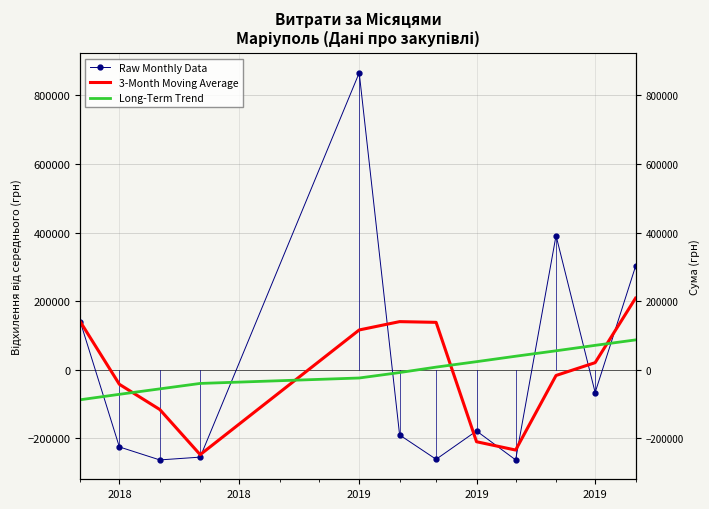

At 2019, list the series in order from smallest to largest.

Long-Term Trend, 3-Month Moving Average, Raw Monthly Data